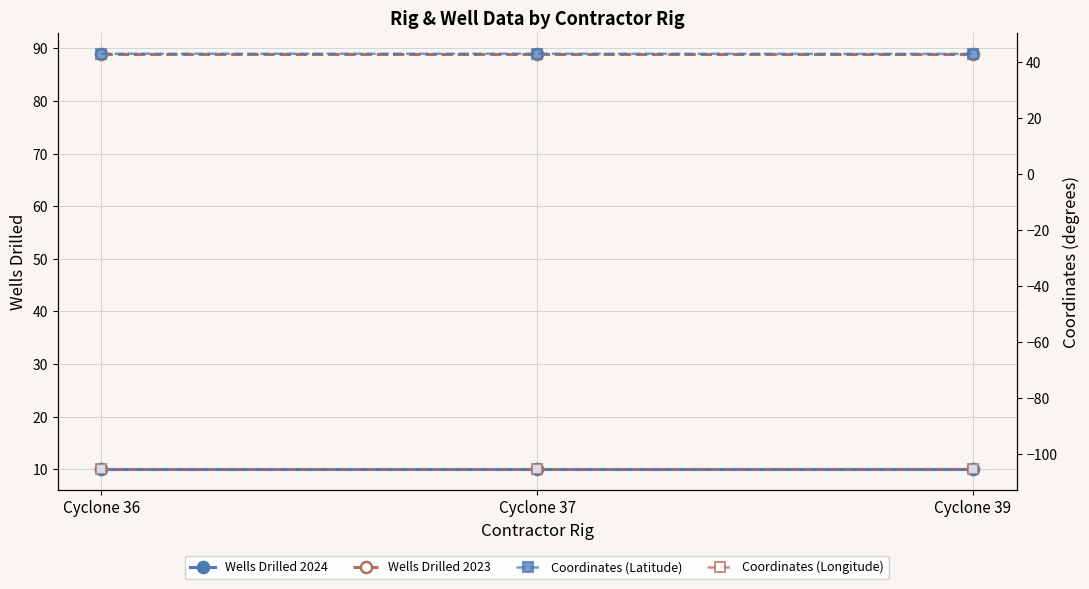

Reading right to left, what are all the values shown in this chart?

Wells Drilled 2024: 10.0	10.0	10.0
Wells Drilled 2023: 89.0	89.0	89.0
Coordinates (Latitude): 43.0	43.1	43.1
Coordinates (Longitude): -105.4	-105.4	-105.4